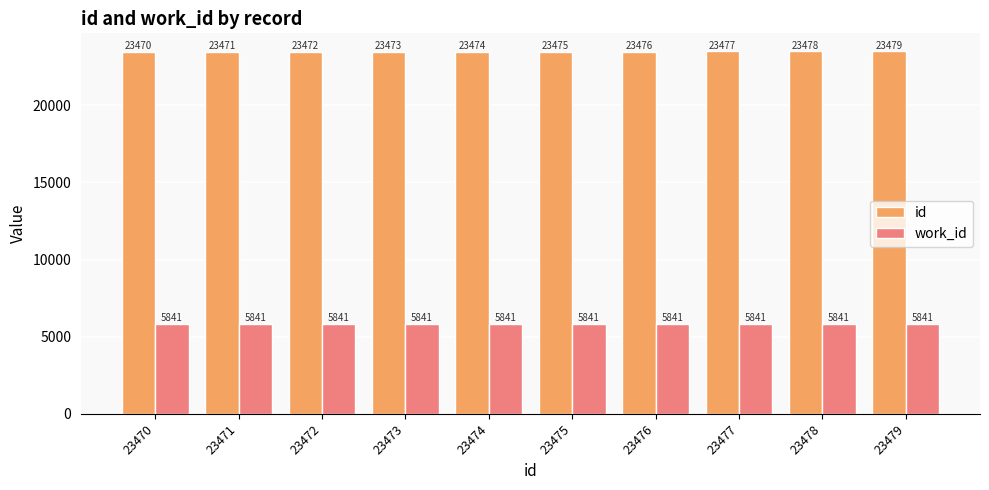

Which category has the highest value in the id series?

23479